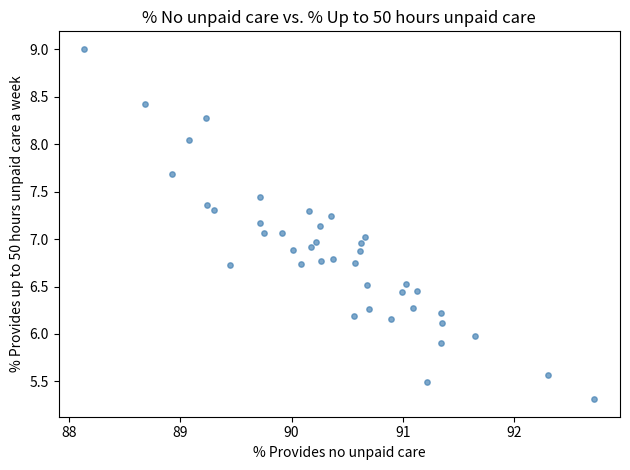

What is the range of X values (max minus min)?

4.6